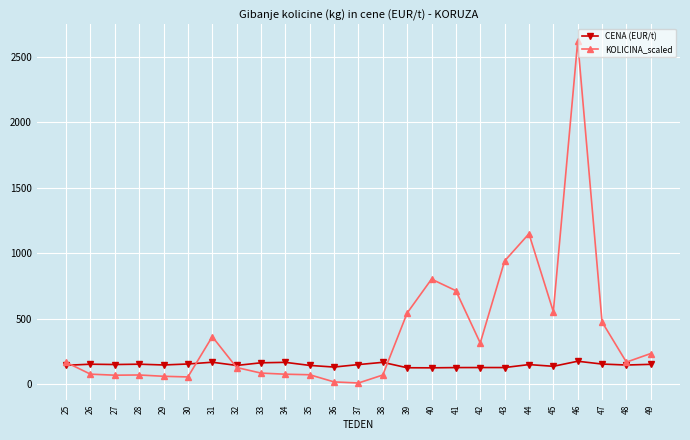

True or false: CENA (EUR/t) has more than 2 interior local peaks.

True